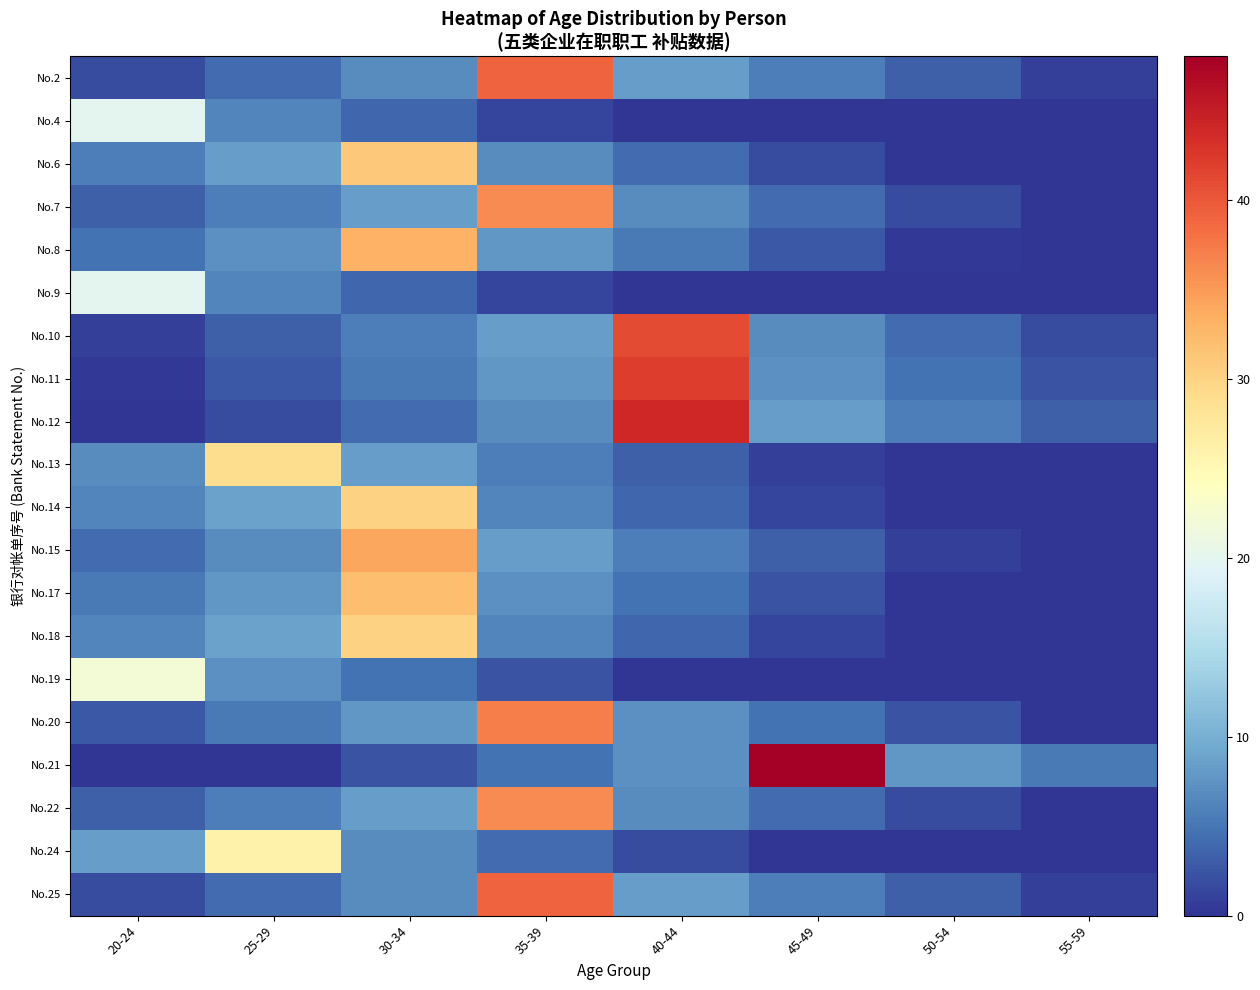

Reading left to right, list all the values displayed in this chart.

No.2: 20-24=1.8	25-29=4.2	30-34=6.8	35-39=39.0	40-44=8.2	45-49=5.8	50-54=3.2	55-59=0.8
No.4: 20-24=20.0	25-29=6.2	30-34=3.8	35-39=1.2	40-44=0.0	45-49=0.0	50-54=0.0	55-59=0.0
No.6: 20-24=5.8	25-29=8.2	30-34=31.0	35-39=6.8	40-44=4.2	45-49=1.8	50-54=0.0	55-59=0.0
No.7: 20-24=3.2	25-29=5.8	30-34=8.2	35-39=36.0	40-44=6.8	45-49=4.2	50-54=1.8	55-59=0.0
No.8: 20-24=4.8	25-29=7.2	30-34=33.0	35-39=7.8	40-44=5.2	45-49=2.8	50-54=0.2	55-59=0.0
No.9: 20-24=20.0	25-29=6.2	30-34=3.8	35-39=1.2	40-44=0.0	45-49=0.0	50-54=0.0	55-59=0.0
No.10: 20-24=0.8	25-29=3.2	30-34=5.8	35-39=8.2	40-44=41.0	45-49=6.8	50-54=4.2	55-59=1.8
No.11: 20-24=0.2	25-29=2.8	30-34=5.2	35-39=7.8	40-44=42.0	45-49=7.2	50-54=4.8	55-59=2.2
No.12: 20-24=0.0	25-29=1.8	30-34=4.2	35-39=6.8	40-44=44.0	45-49=8.2	50-54=5.8	55-59=3.2
No.13: 20-24=6.8	25-29=29.0	30-34=8.2	35-39=5.8	40-44=3.2	45-49=0.8	50-54=0.0	55-59=0.0
No.14: 20-24=6.2	25-29=8.8	30-34=30.0	35-39=6.2	40-44=3.8	45-49=1.2	50-54=0.0	55-59=0.0
No.15: 20-24=4.2	25-29=6.8	30-34=34.0	35-39=8.2	40-44=5.8	45-49=3.2	50-54=0.8	55-59=0.0
No.17: 20-24=5.2	25-29=7.8	30-34=32.0	35-39=7.2	40-44=4.8	45-49=2.2	50-54=0.0	55-59=0.0
No.18: 20-24=6.2	25-29=8.8	30-34=30.0	35-39=6.2	40-44=3.8	45-49=1.2	50-54=0.0	55-59=0.0
No.19: 20-24=22.0	25-29=7.2	30-34=4.8	35-39=2.2	40-44=0.0	45-49=0.0	50-54=0.0	55-59=0.0
No.20: 20-24=2.8	25-29=5.2	30-34=7.8	35-39=37.0	40-44=7.2	45-49=4.8	50-54=2.2	55-59=0.0
No.21: 20-24=0.0	25-29=0.0	30-34=2.2	35-39=4.8	40-44=7.2	45-49=48.0	50-54=7.8	55-59=5.2
No.22: 20-24=3.2	25-29=5.8	30-34=8.2	35-39=36.0	40-44=6.8	45-49=4.2	50-54=1.8	55-59=0.0
No.24: 20-24=8.2	25-29=26.0	30-34=6.8	35-39=4.2	40-44=1.8	45-49=0.0	50-54=0.0	55-59=0.0
No.25: 20-24=1.8	25-29=4.2	30-34=6.8	35-39=39.0	40-44=8.2	45-49=5.8	50-54=3.2	55-59=0.8